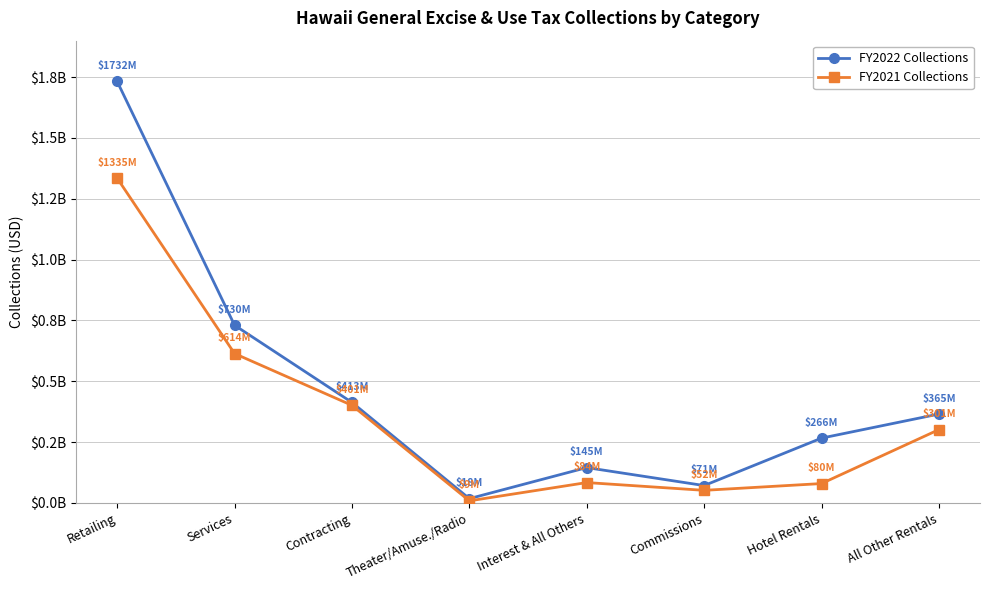

At which label does FY2022 Collections first exceed 365343543?

Retailing